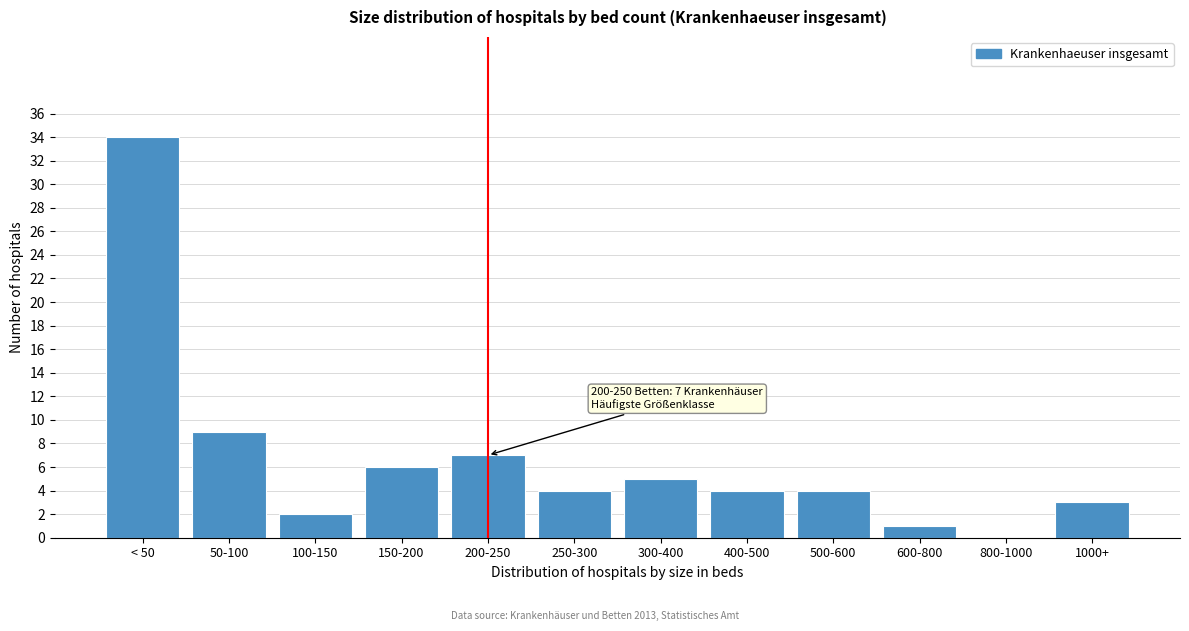

Reading left to right, extract all data points from this chart.

< 50=34	50-100=9	100-150=2	150-200=6	200-250=7	250-300=4	300-400=5	400-500=4	500-600=4	600-800=1	800-1000=0	1000+=3